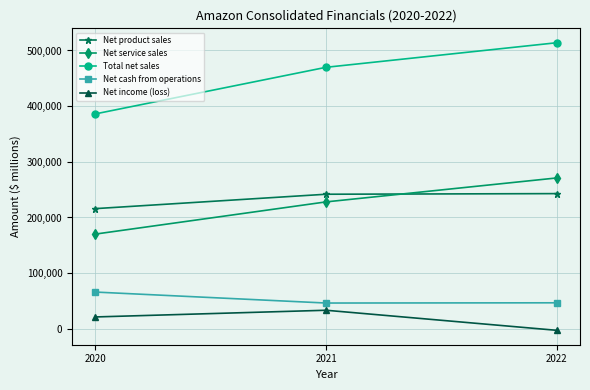

What is the difference between the maximum and minimum values in the Total net sales series?

127919